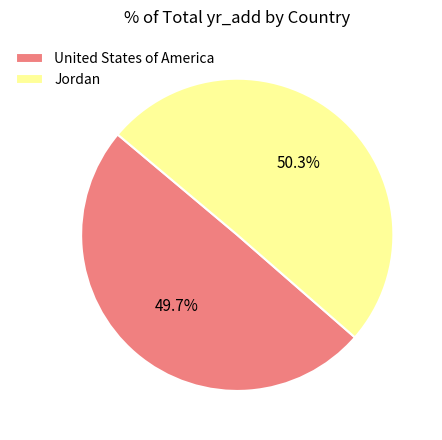

What is the total percentage of Jordan and United States of America?

100.0%